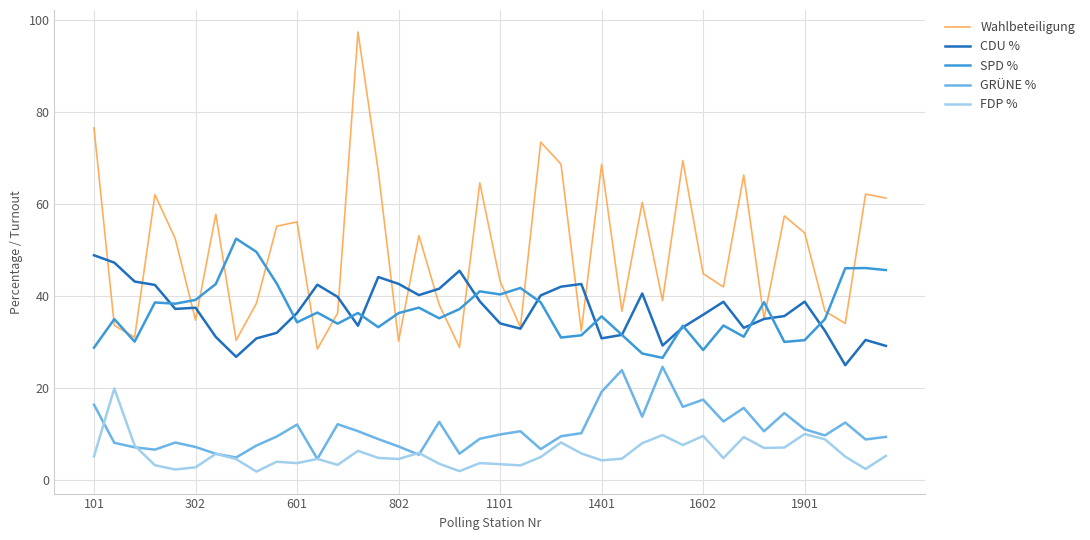

List the series in order of their peak value, highest first.

Wahlbeteiligung, SPD %, CDU %, GRÜNE %, FDP %